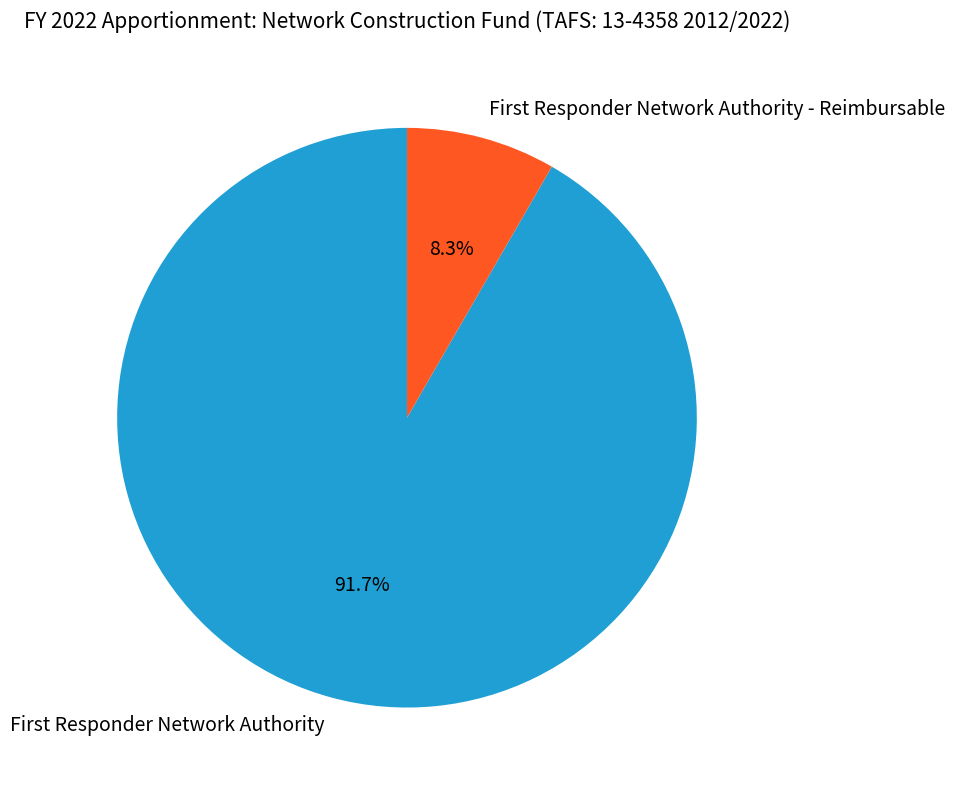

Is there a majority slice in this chart?

Yes